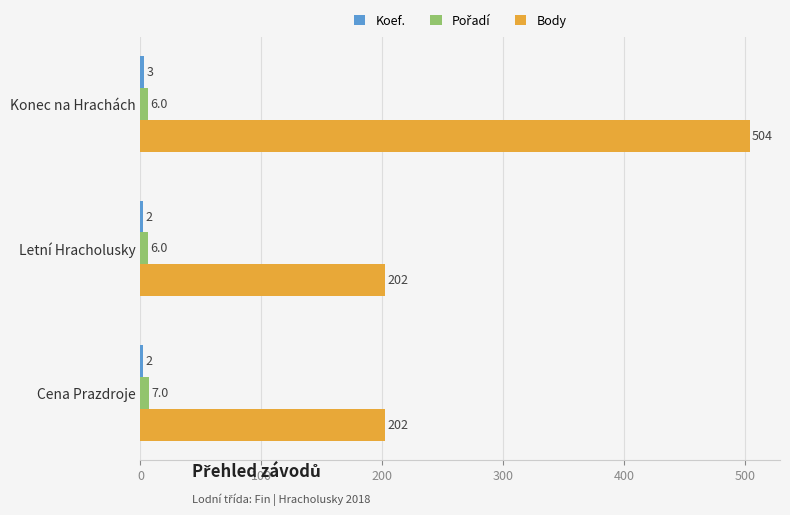

What is the sum of the Body values at Konec na Hrachách and Cena Prazdroje?

706